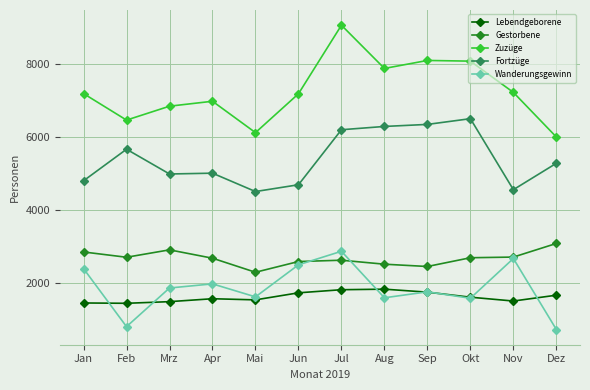

True or false: Fortzüge and Gestorbene intersect in this chart.

False